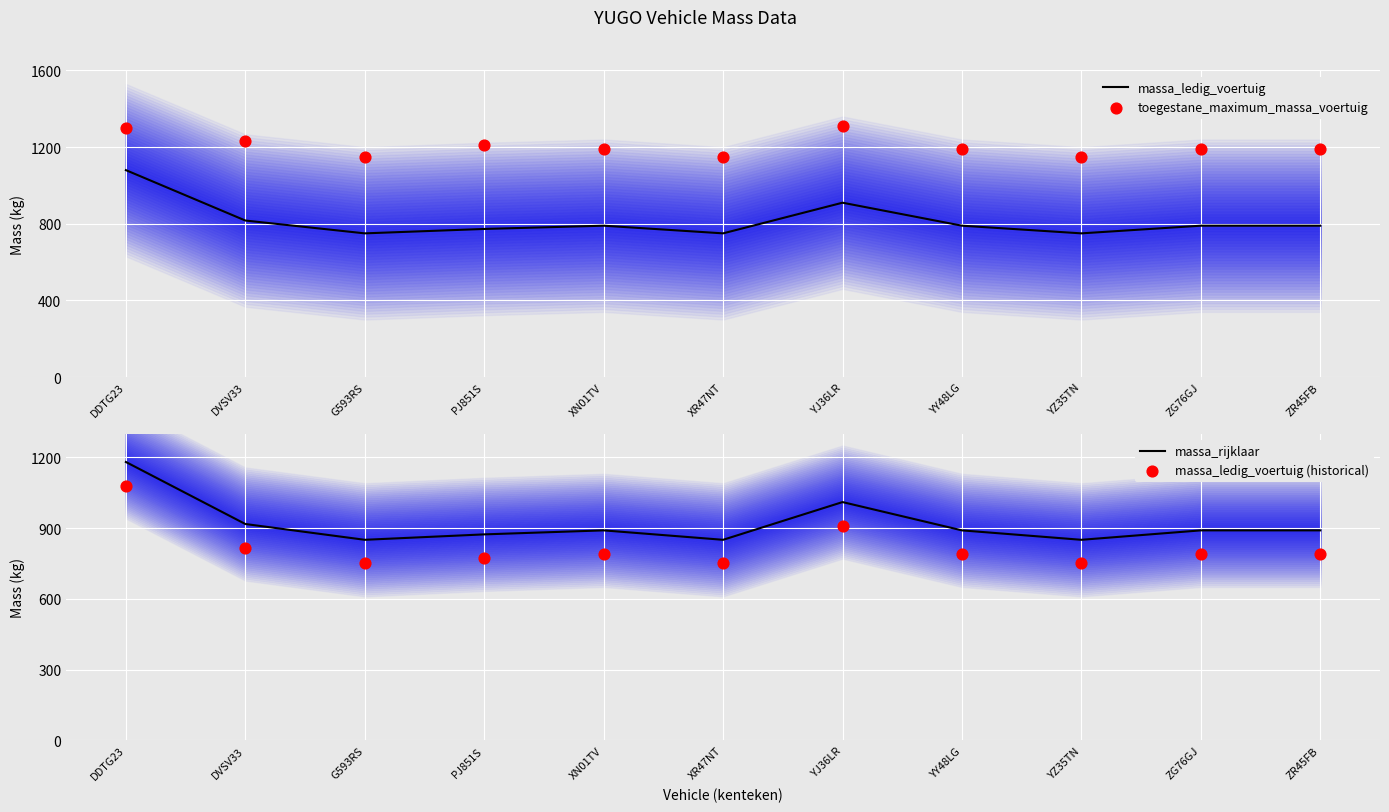

Which series contains the lowest Y value?

massa_ledig_voertuig